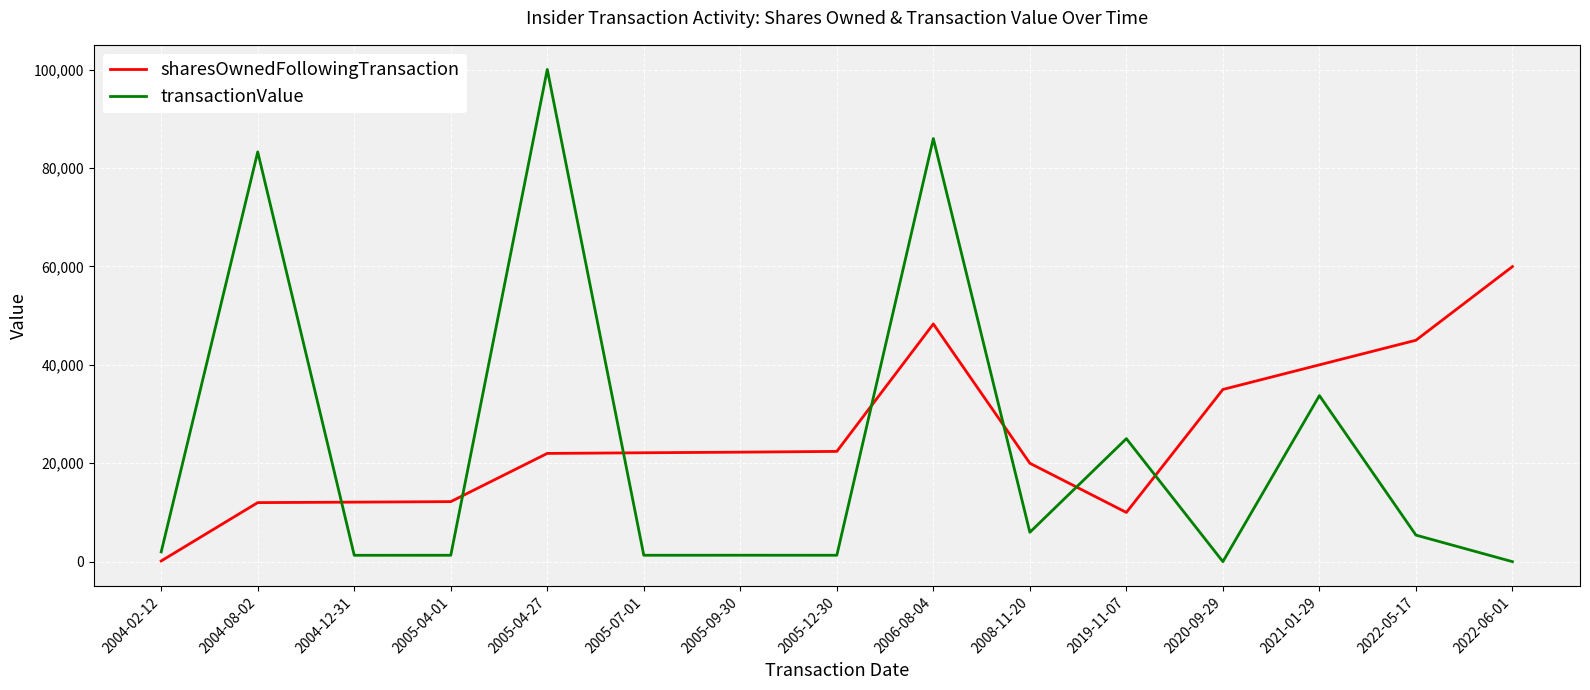

At which category does the chart reach its peak across all series?

2005-04-27